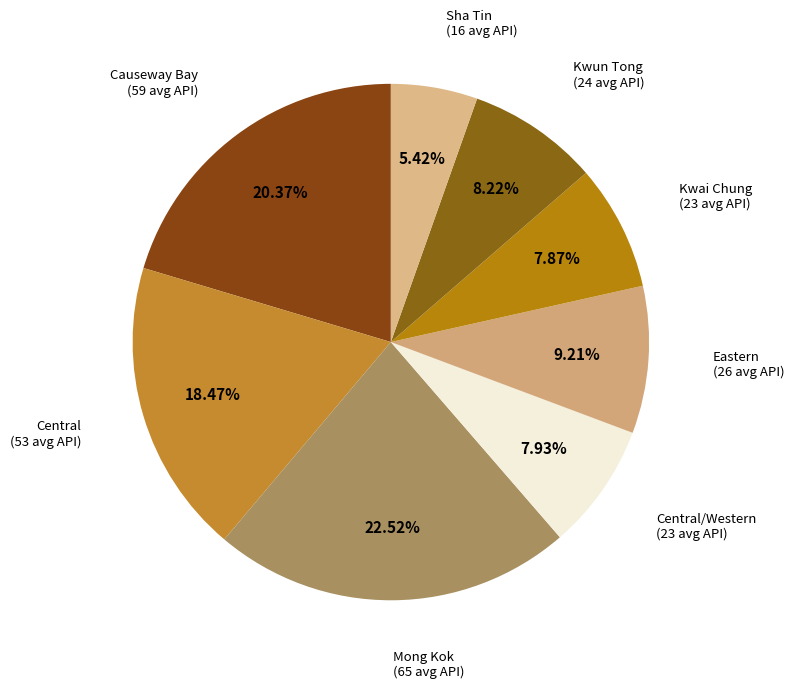

How many segments does this pie chart have?

8